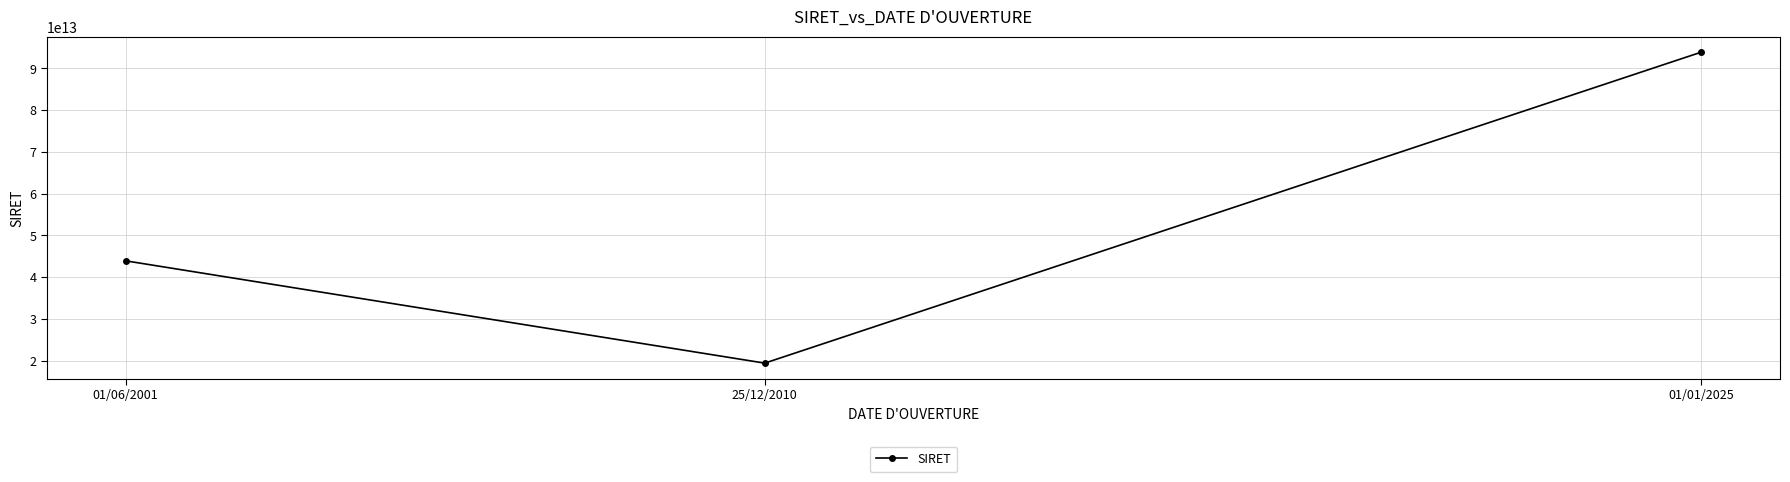

At which category does the chart reach its peak across all series?

01/01/2025